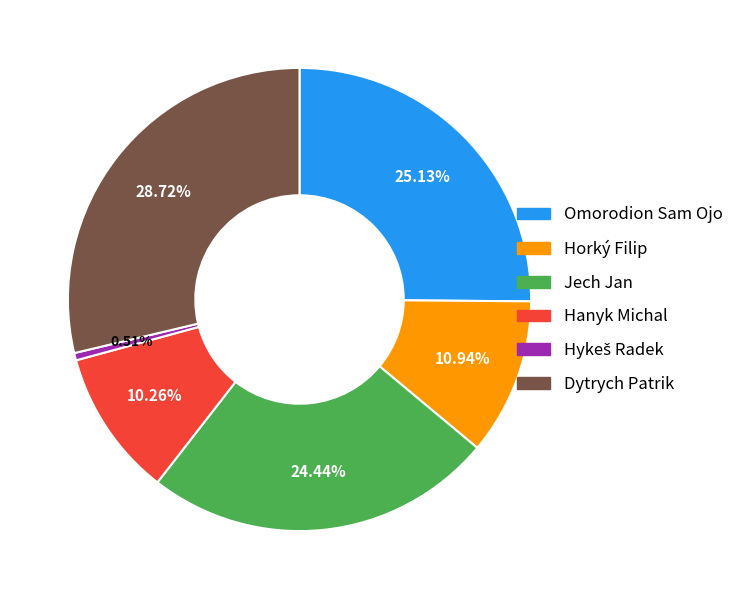

Is there any slice that represents more than half of the pie?

No